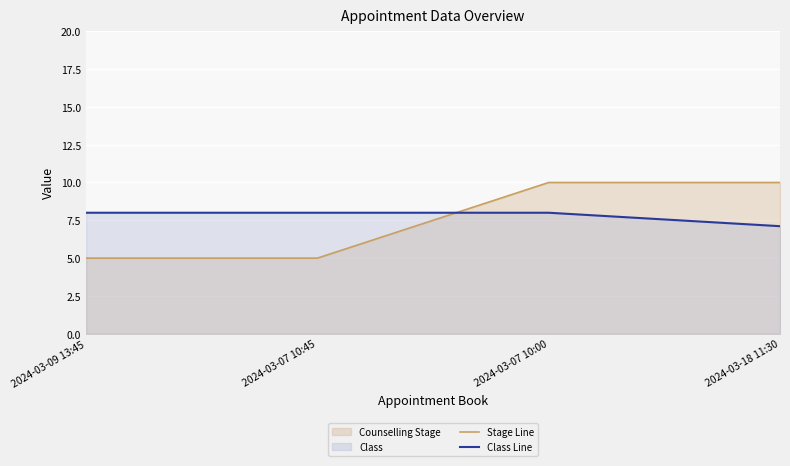

What is the difference between the highest and lowest values at 2024-03-09 13:45?

3.0